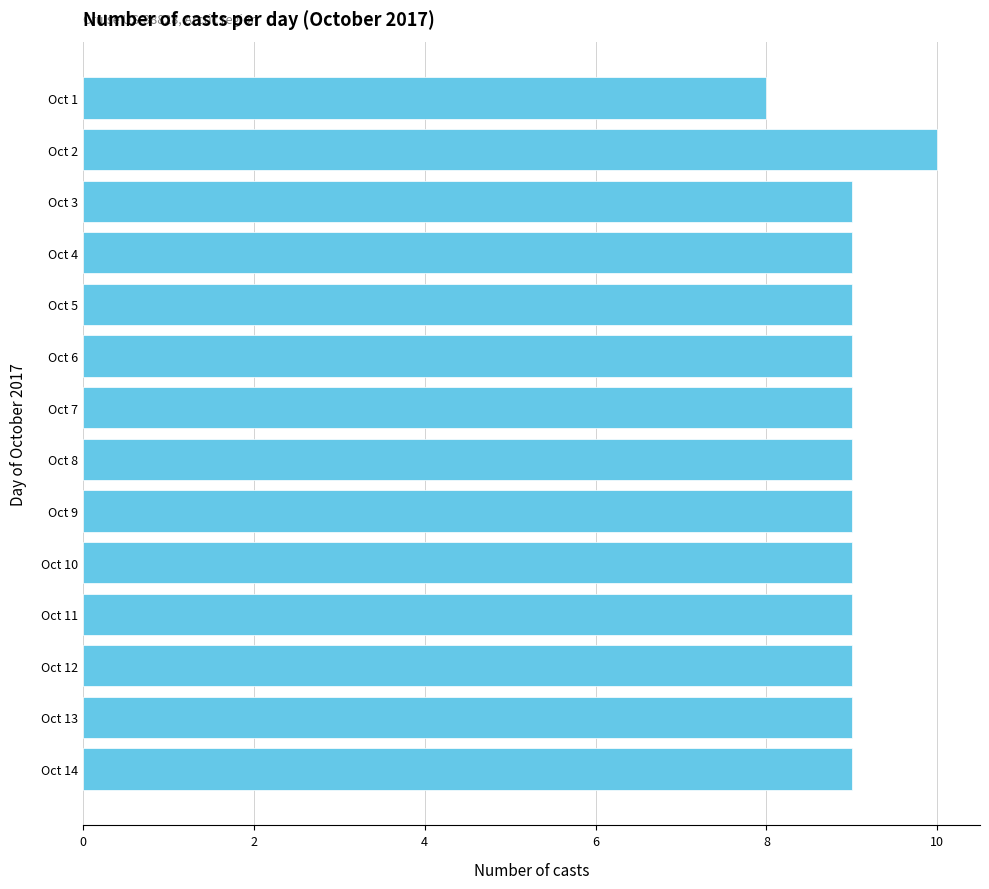

Is it true that the value at Oct 12 is 4?

False